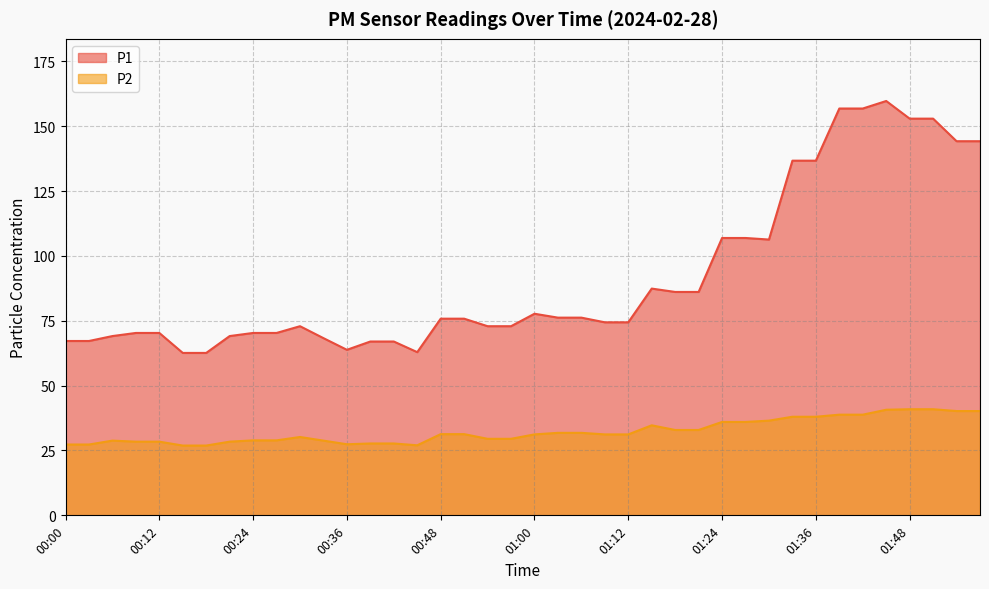

True or false: P2 and P1 intersect in this chart.

False